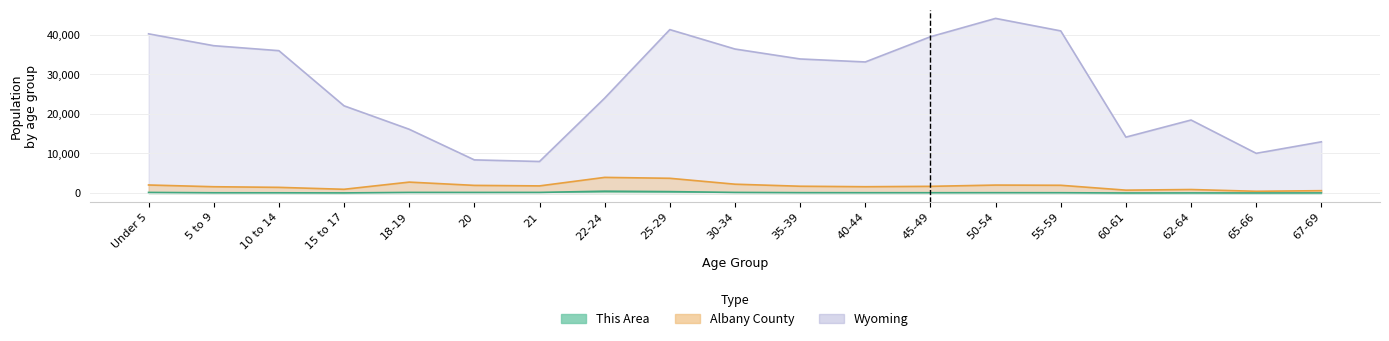

How many values in the Wyoming series exceed 33105?

9